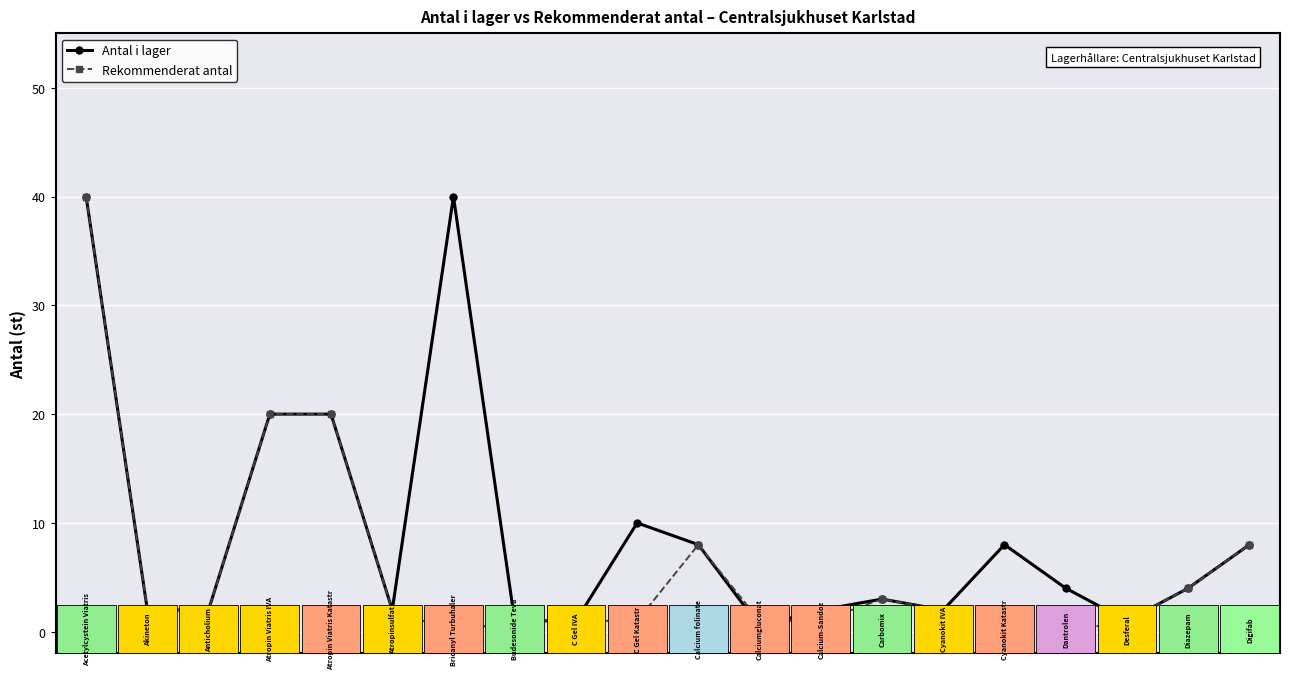

At how many categories does at least one series exceed 7?

8